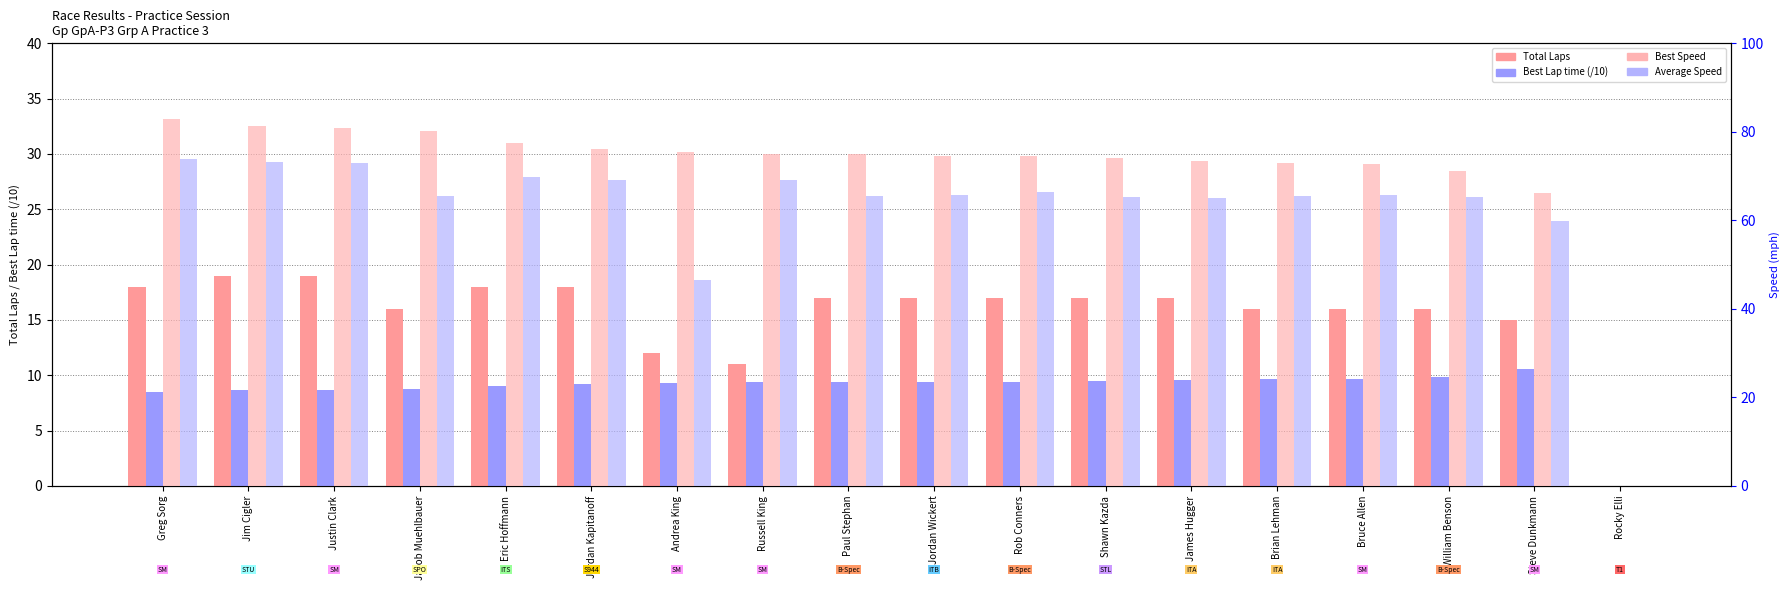

At how many categories does at least one series exceed 3?

17